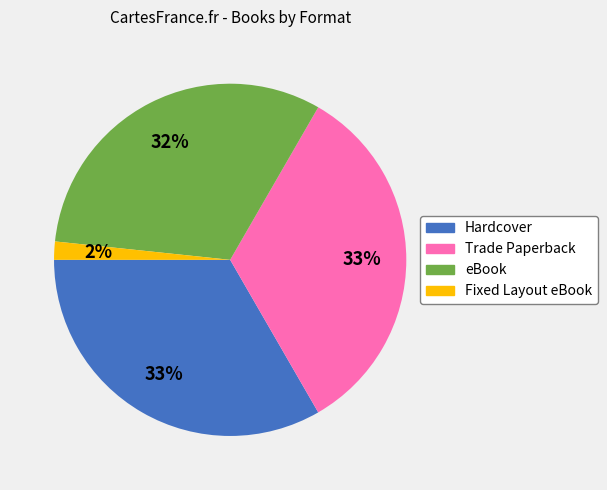

Combined, do Trade Paperback and eBook account for over 50%?

Yes